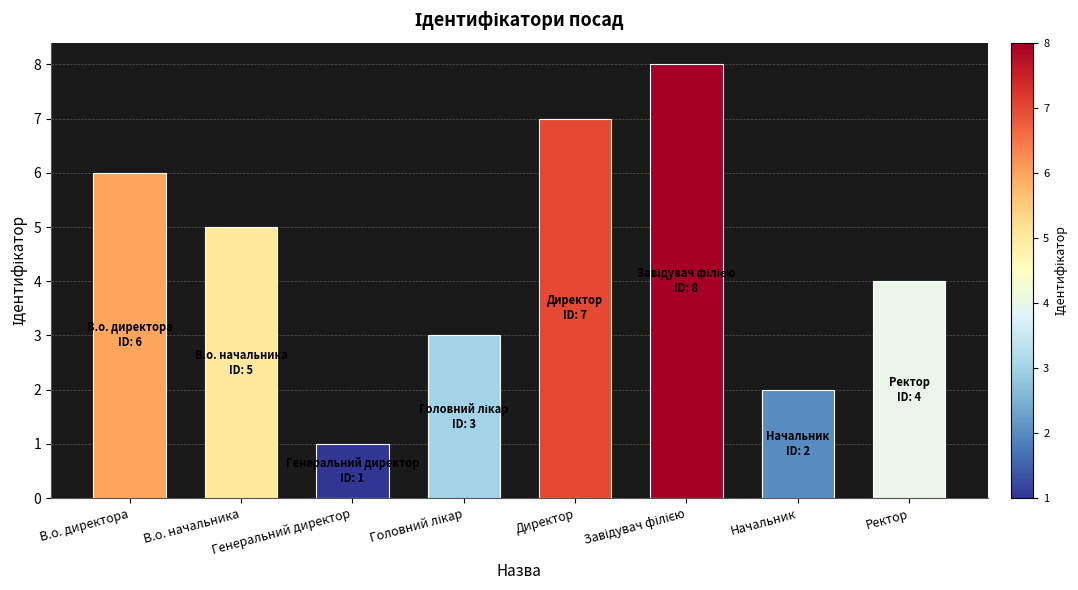

What is the greatest value displayed?

8